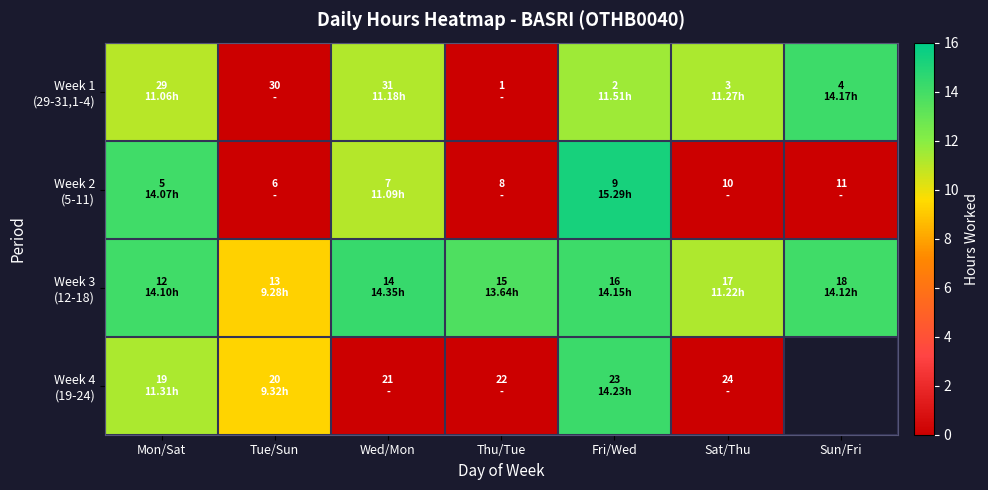

True or false: Week 4 (19-24) has a value of 9.3 at Tue/Sun.

True